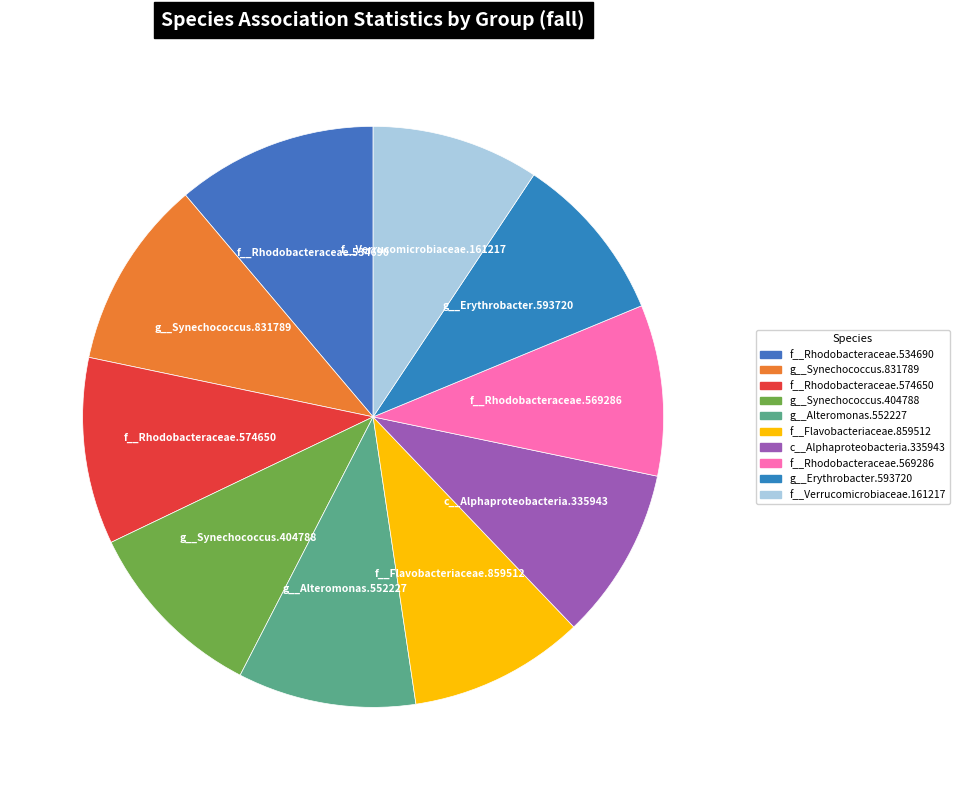

Which has a higher value, g__Synechococcus.831789 or c__Alphaproteobacteria.335943?

g__Synechococcus.831789